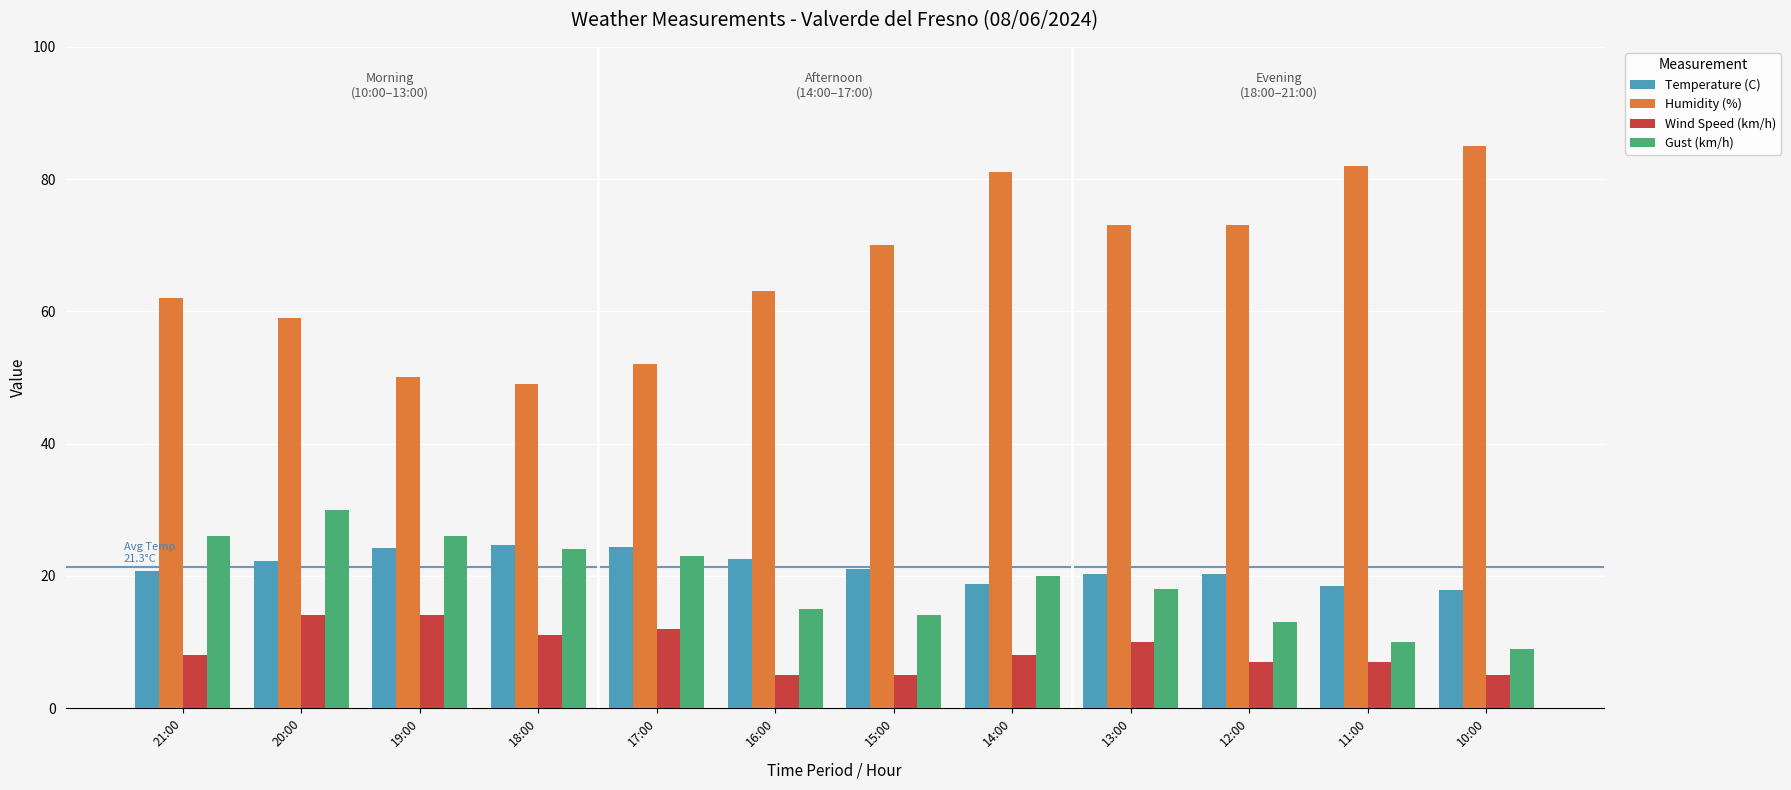

Is the value of Humidity (%) at 12:00 greater than the value of Wind Speed (km/h) at 17:00?

Yes